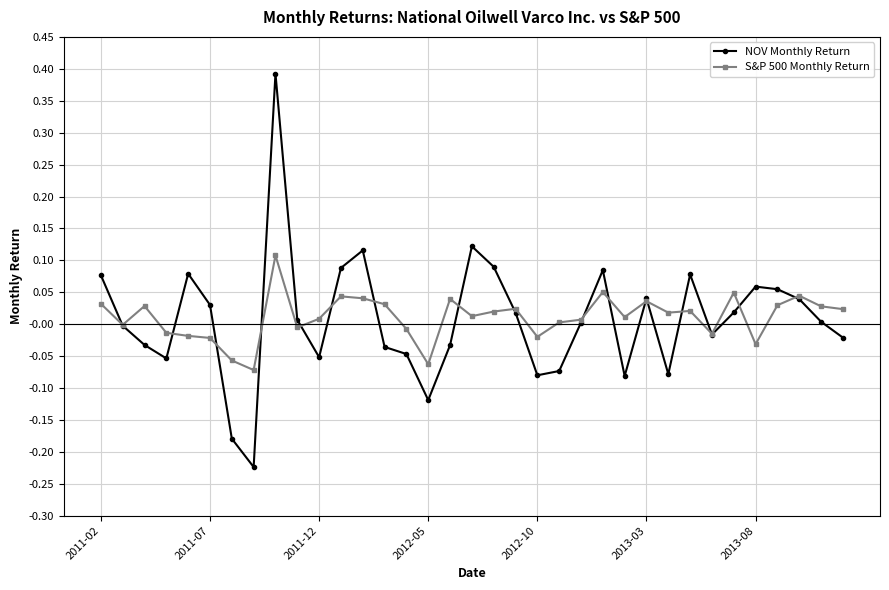

Which series has the widest spread of values?

NOV Monthly Return